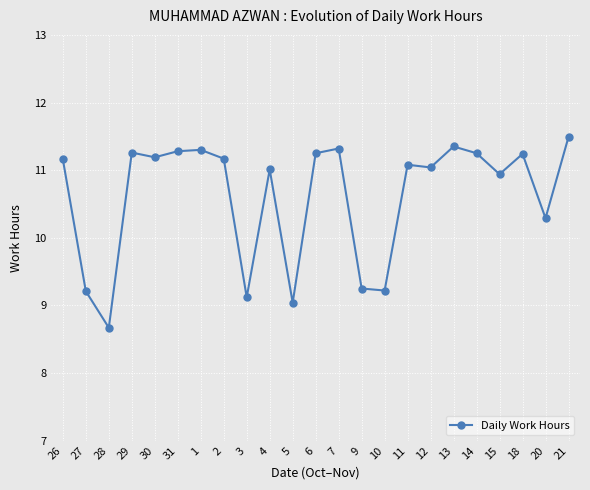

What is the change in value from 4 to 10?

-1.8